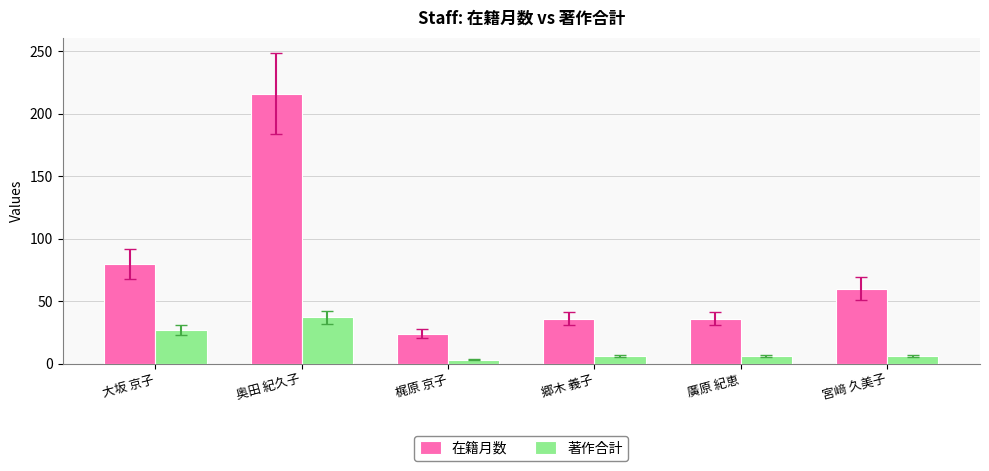

What is the sum of all 著作合計 values?

85